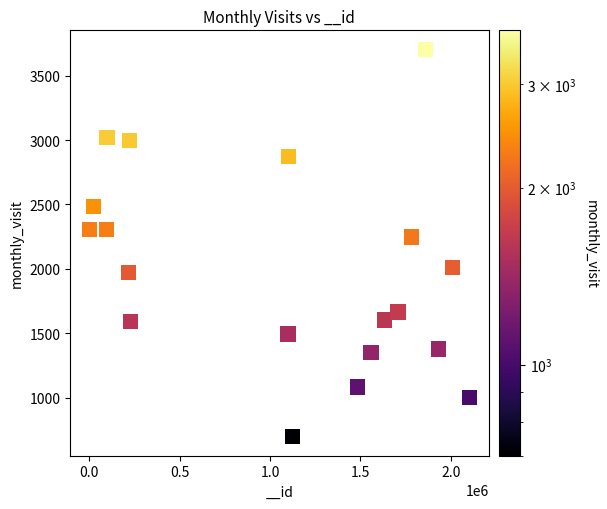

What Y value in the scatter plot is closest to 2200?

2247